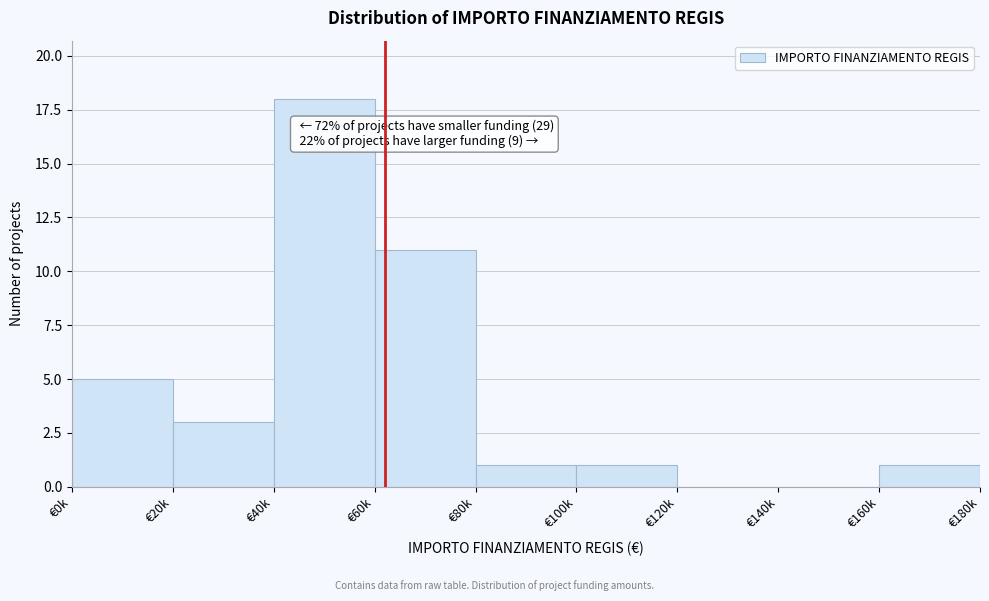

Reading left to right, list all the values displayed in this chart.

€0k=5	€20k=3	€40k=18	€60k=11	€80k=1	€100k=1	€120k=0	€140k=0	€160k=1